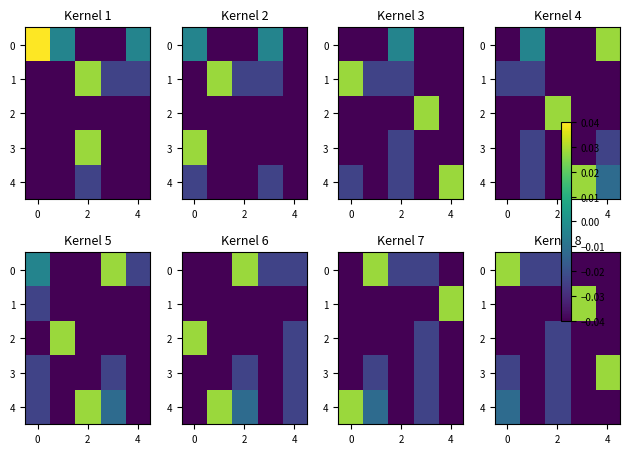

True or false: 3 has a value of -0.0 at 2.

True